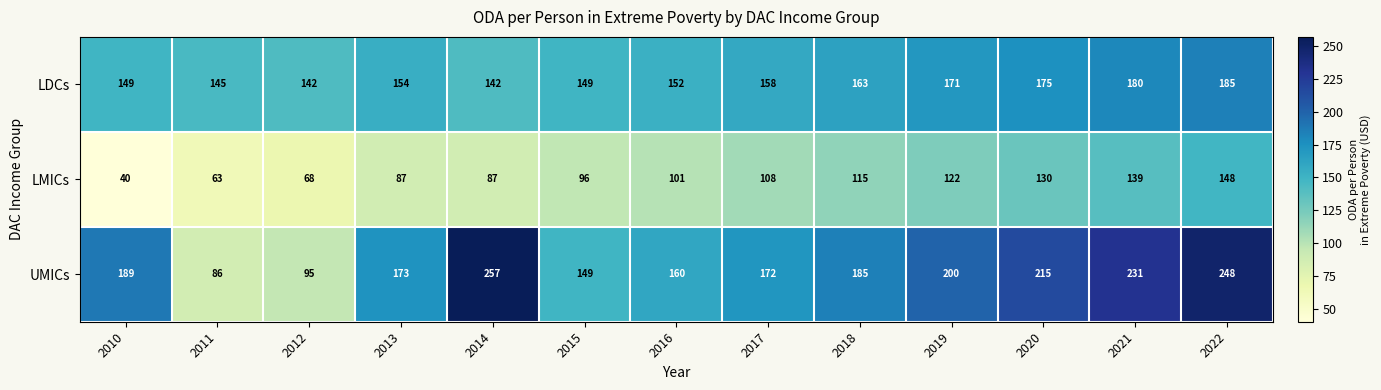

Where is UMICs nearest to the value 171?

2017